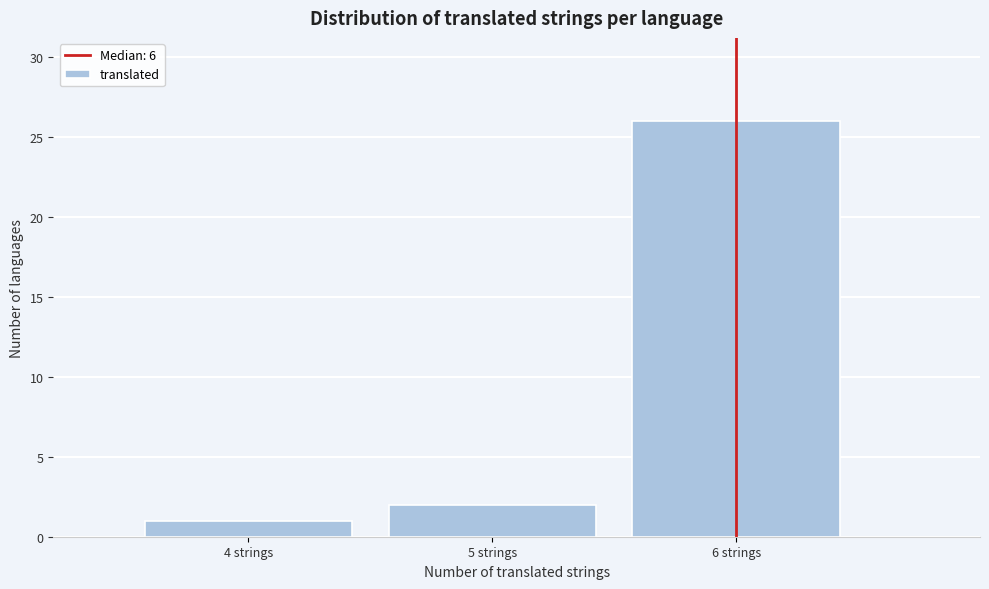

How tall is the bar that spans 3.5 to 4.5 on the x-axis? The values are not printed on the chart, so give them approximately, as read against the axis.

1